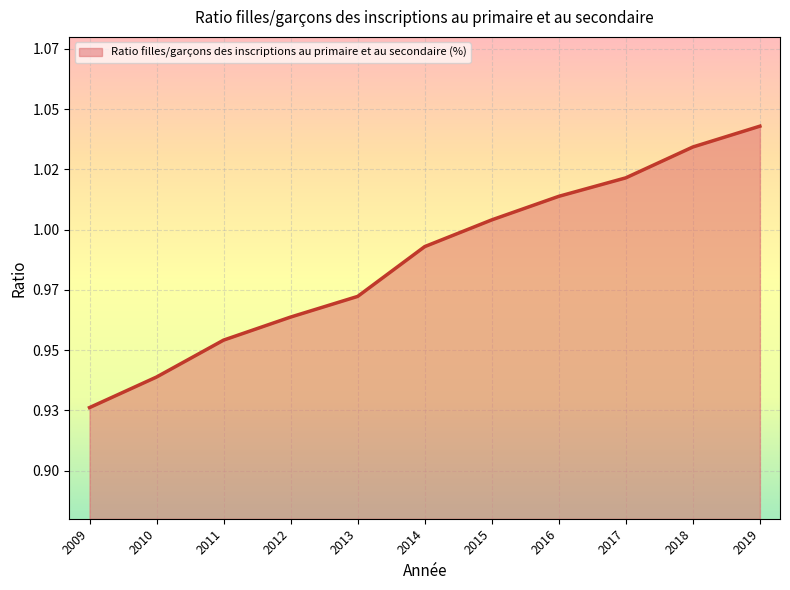

True or false: the data has more than 1 interior local peaks.

False